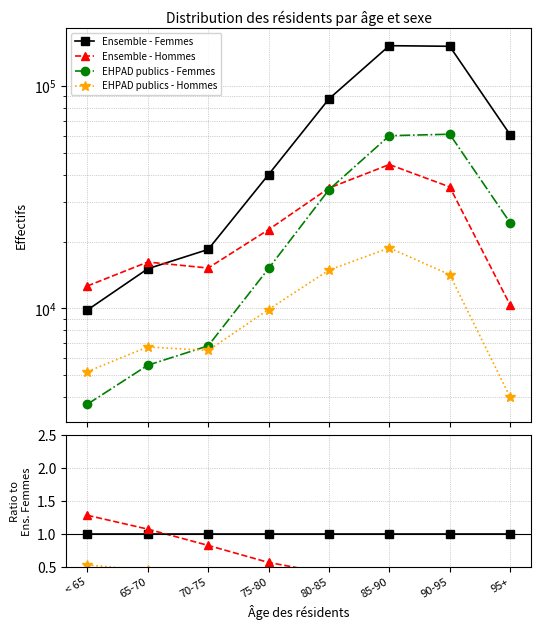

In EHPAD publics - Femmes, how many points are higher than both neighbors (excluding endpoints)?

1